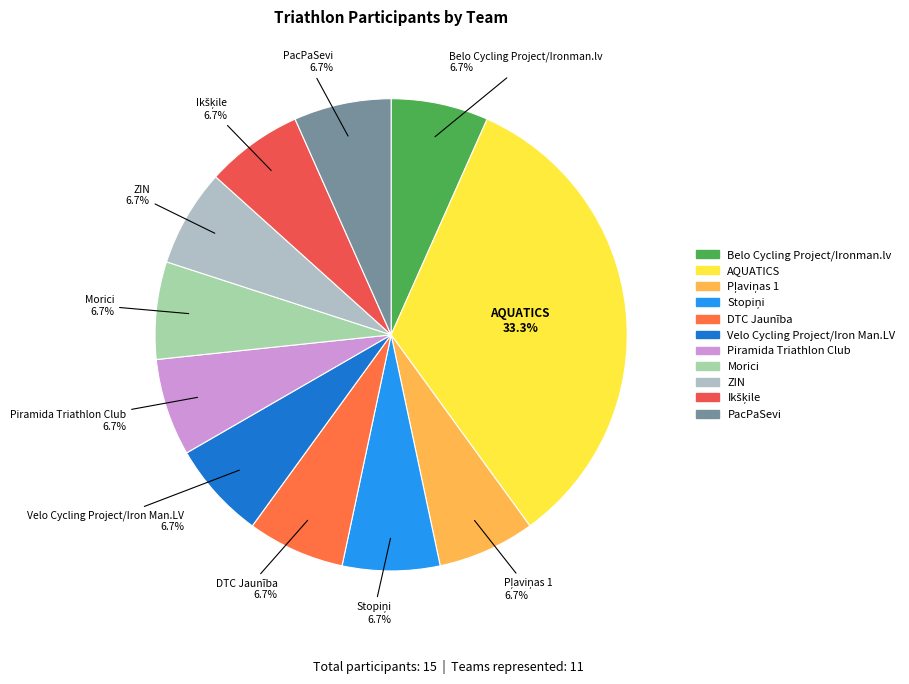

To the nearest percent, what percentage of the pie is Velo Cycling Project/Iron Man.LV?

7%